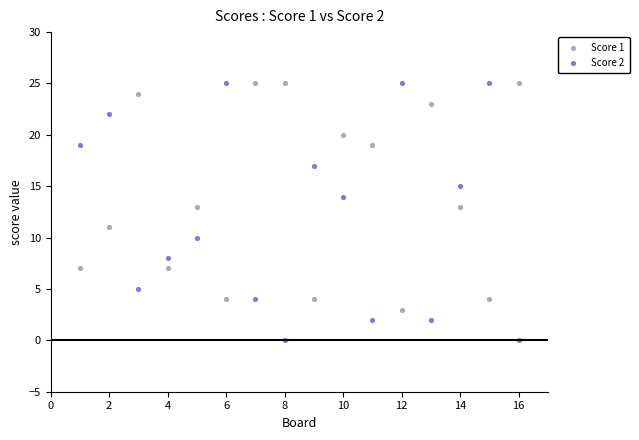

Which series has the largest Y range (max minus min)?

Score 2